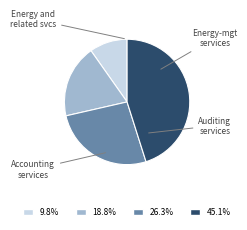

Is there any slice that represents more than half of the pie?

No